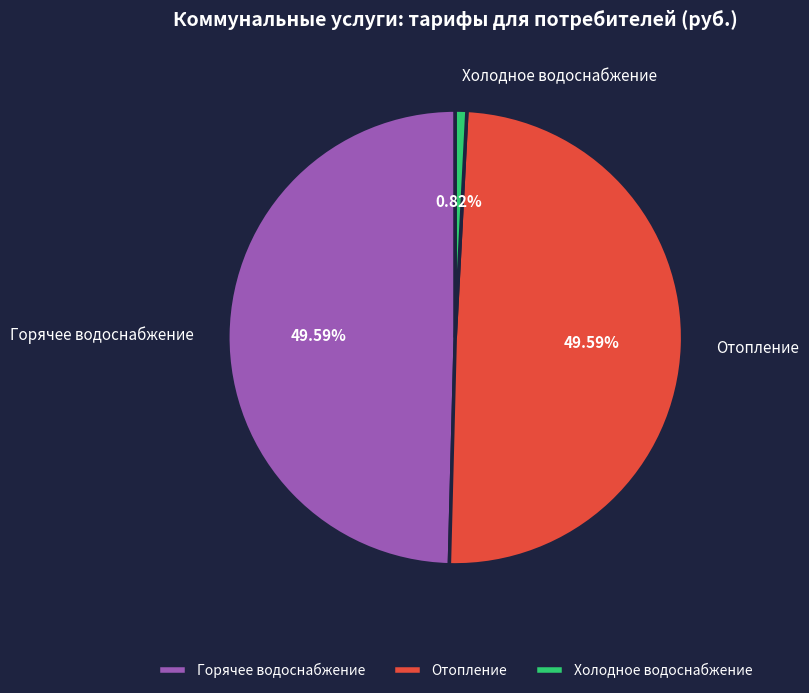

To the nearest percent, what is the combined percentage of Горячее водоснабжение and Отопление?

99%